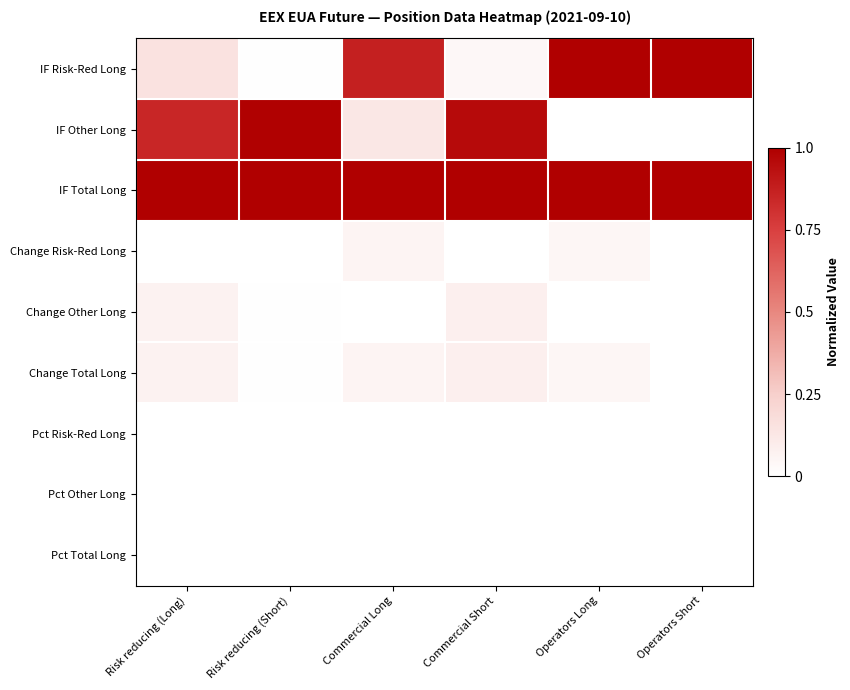

Which label corresponds to the smallest value in the chart?

Operators Long